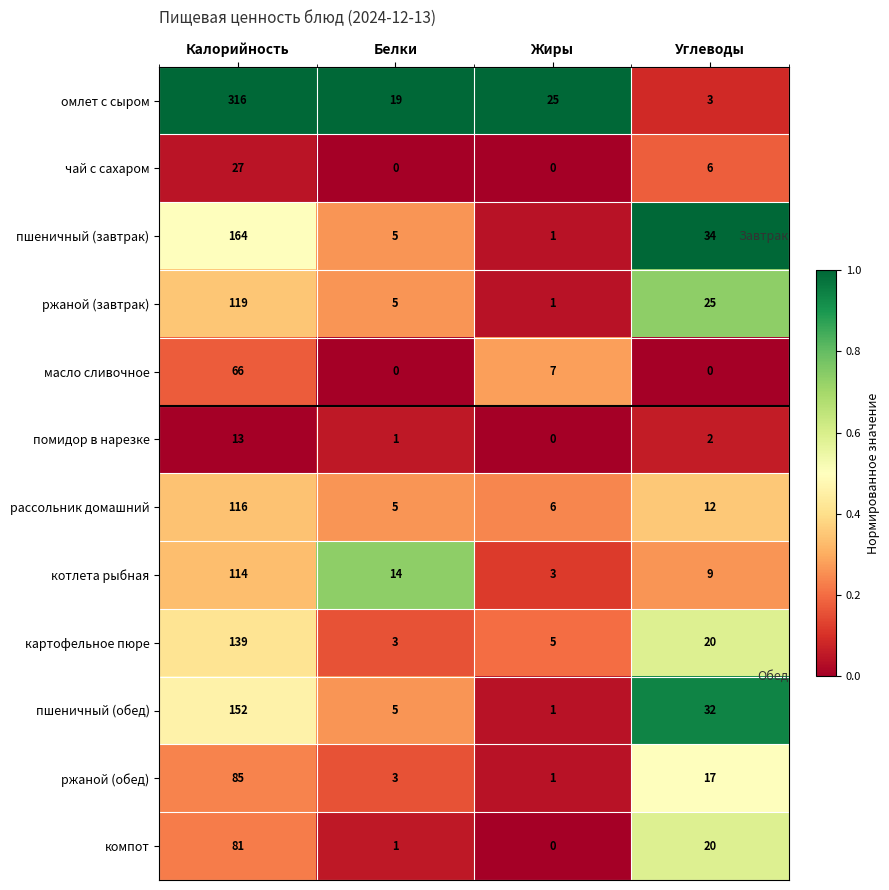

The картофельное пюре series shows 20 at Углеводы. True or false?

True